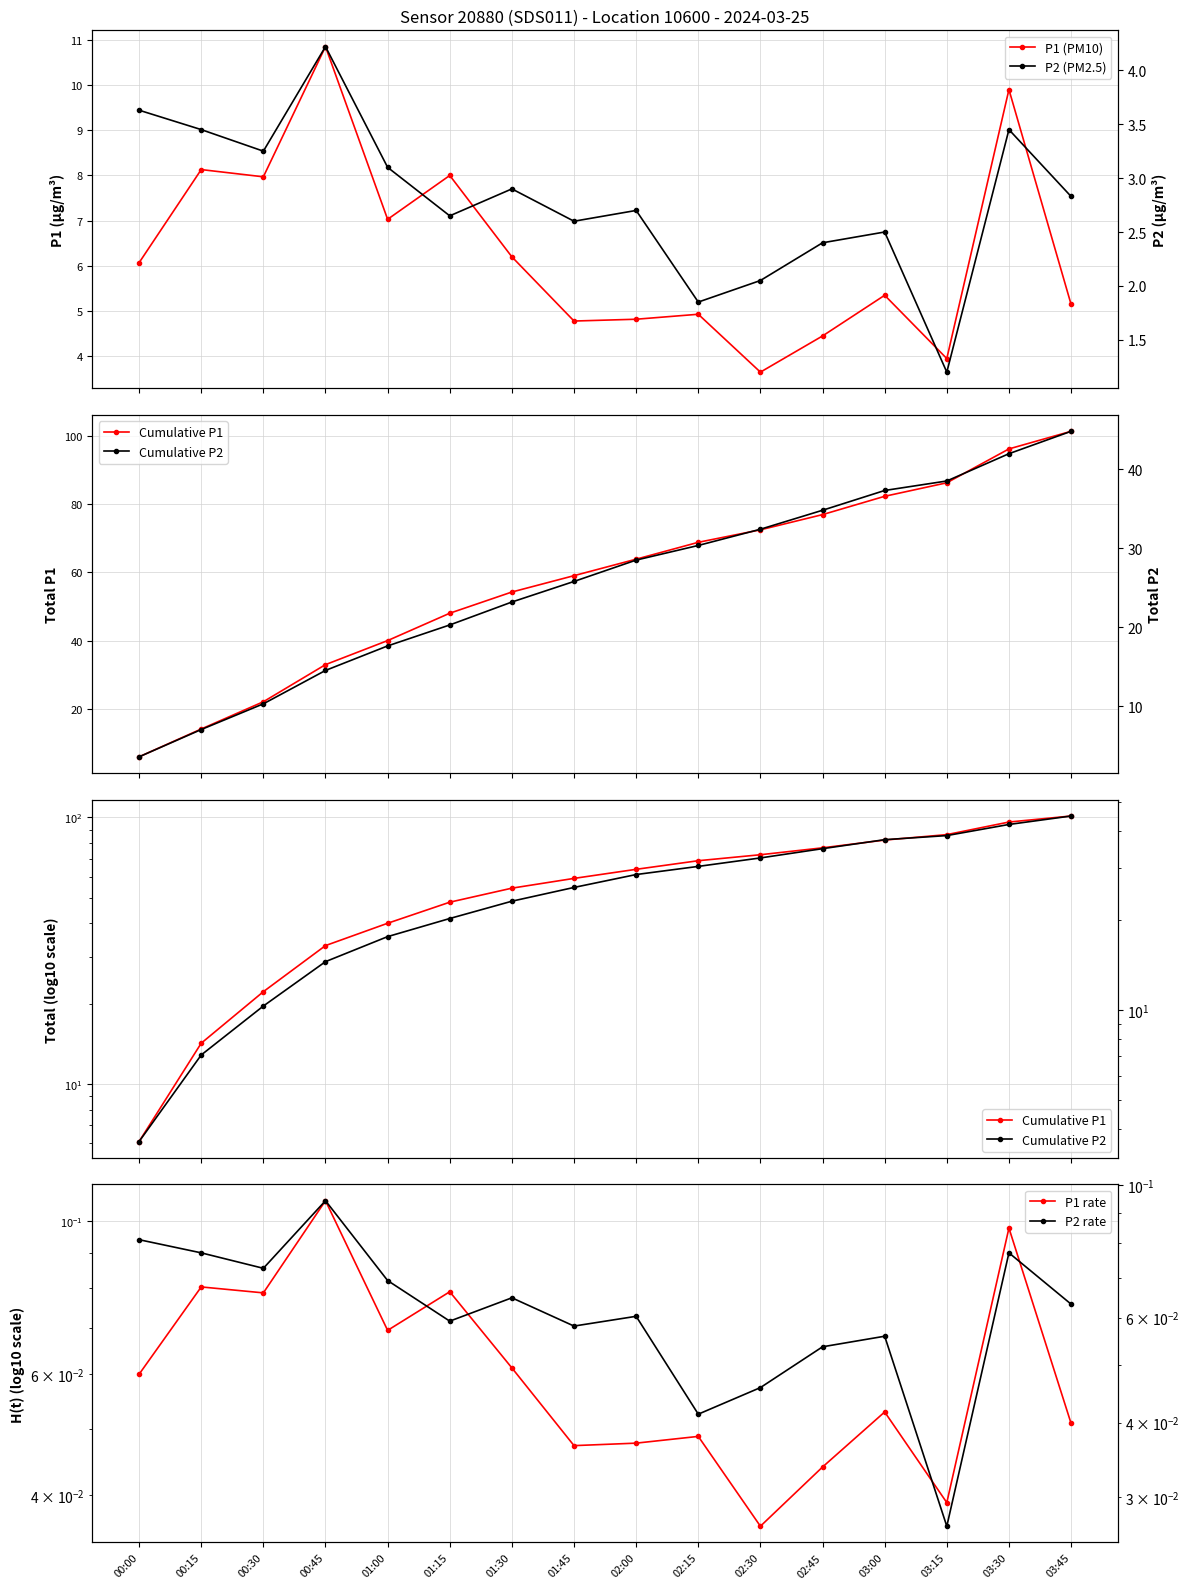

What is the average value of the P2 (PM2.5) series?

2.8